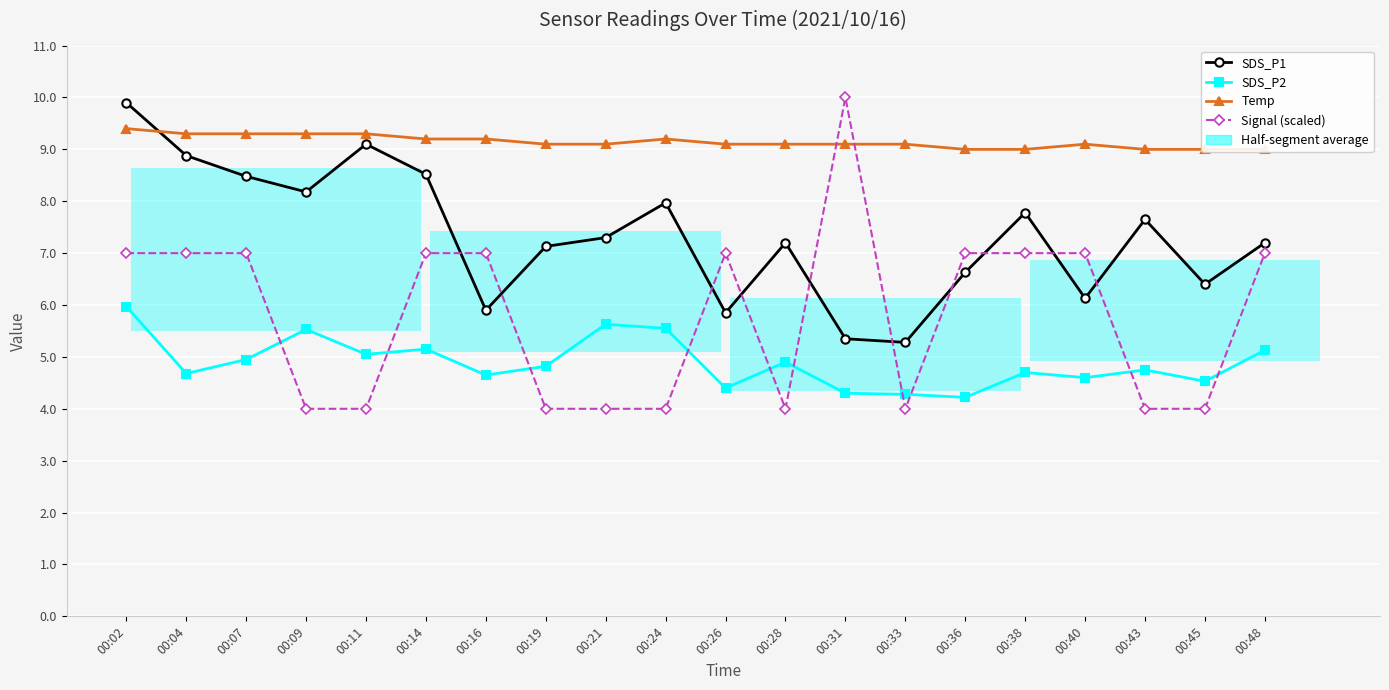

What is the maximum value for Signal (scaled)?

10.0